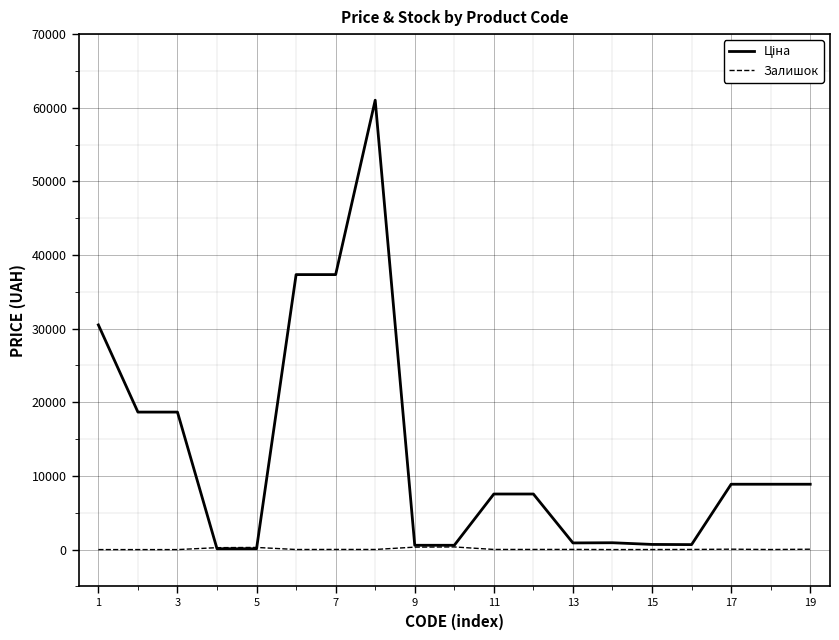

Does the chart have visible grid lines?

Yes